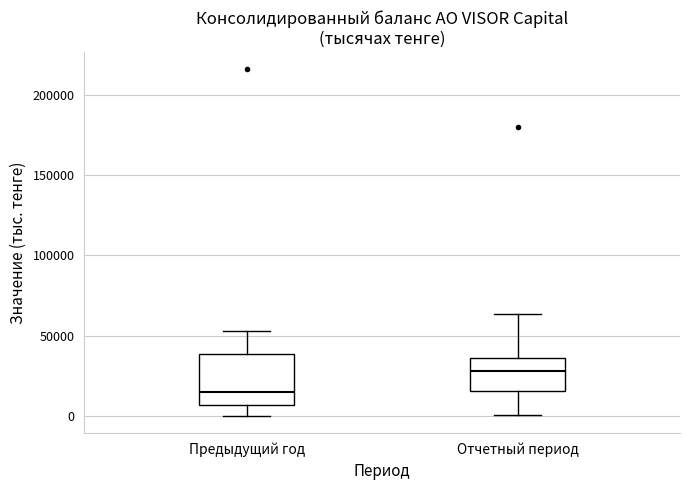

Which box's median line is the highest?

Отчетный период